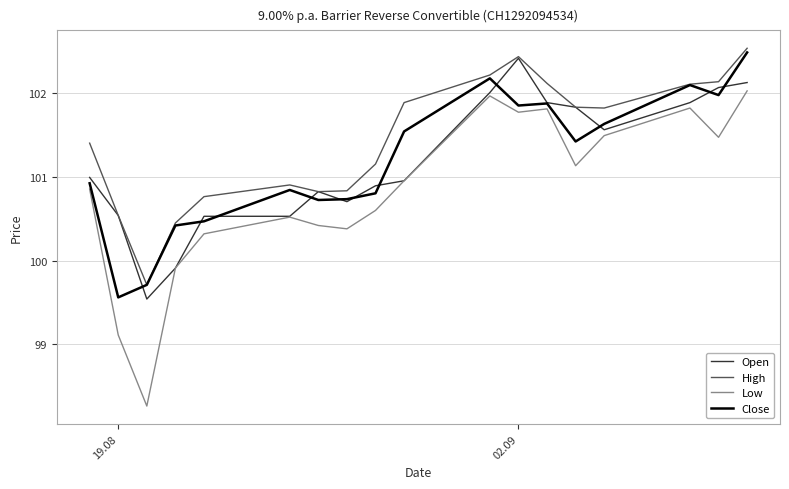

What are all the series names shown in the legend?

Open, High, Low, Close